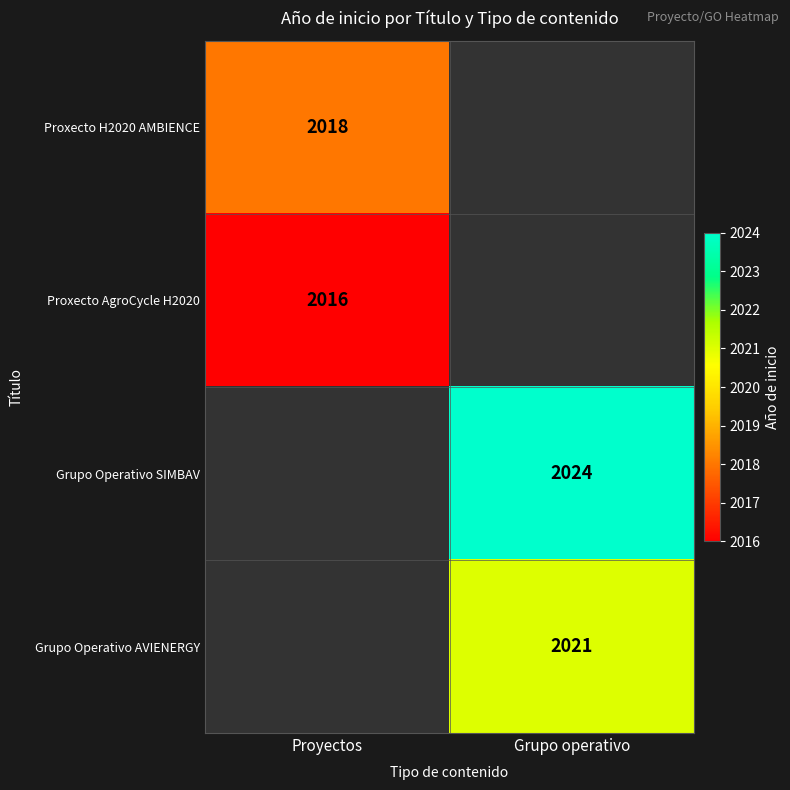

Count the number of categories in the chart.

2